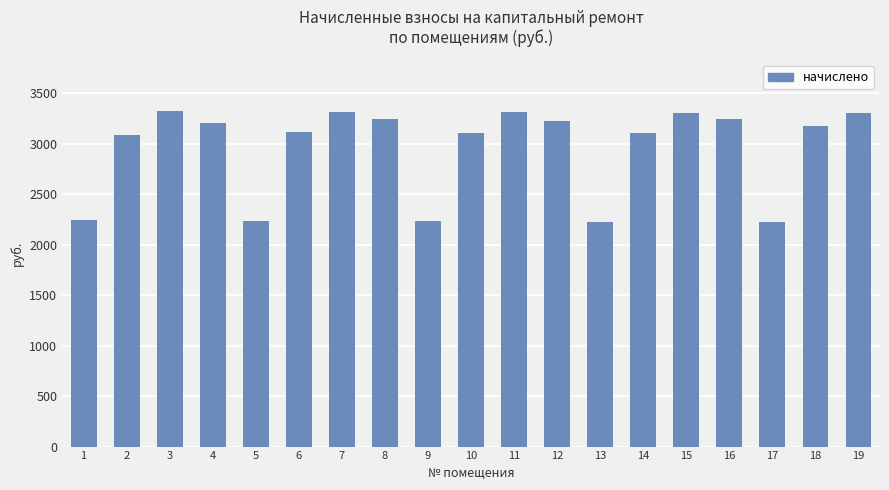

Is it true that the value at 17 is 2228.9?

True